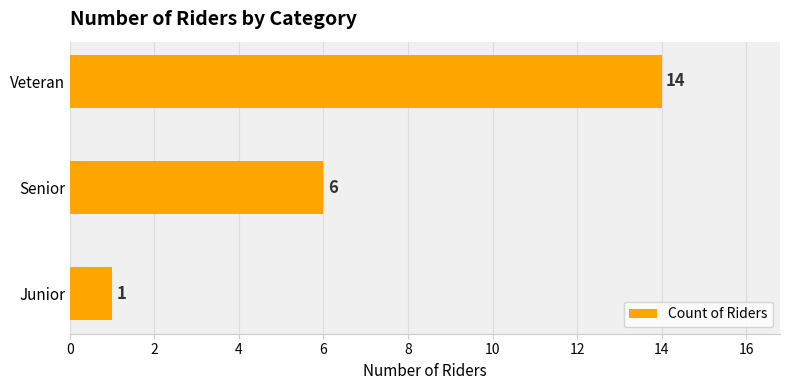

At which label is the value closest to 7?

Senior